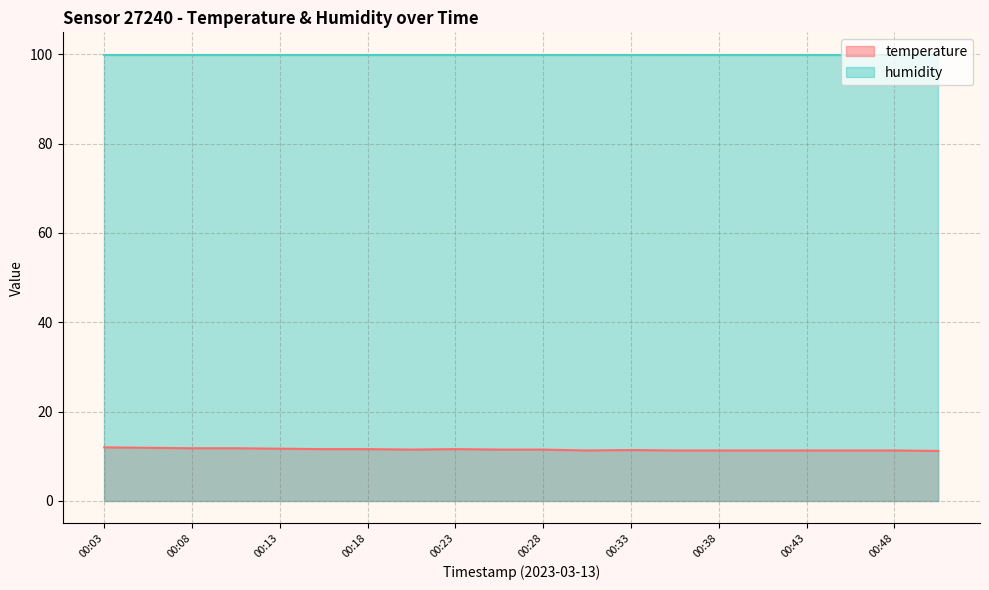

Rank the categories by value from lowest to highest.

00:50, 00:31, 00:36, 00:38, 00:41, 00:43, 00:45, 00:48, 00:33, 00:21, 00:25, 00:28, 00:16, 00:18, 00:23, 00:13, 00:08, 00:11, 00:06, 00:03